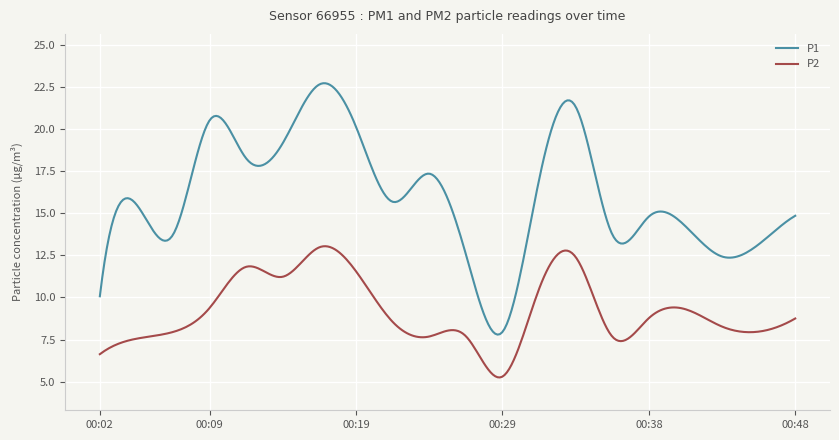

True or false: P2 and P1 intersect in this chart.

False